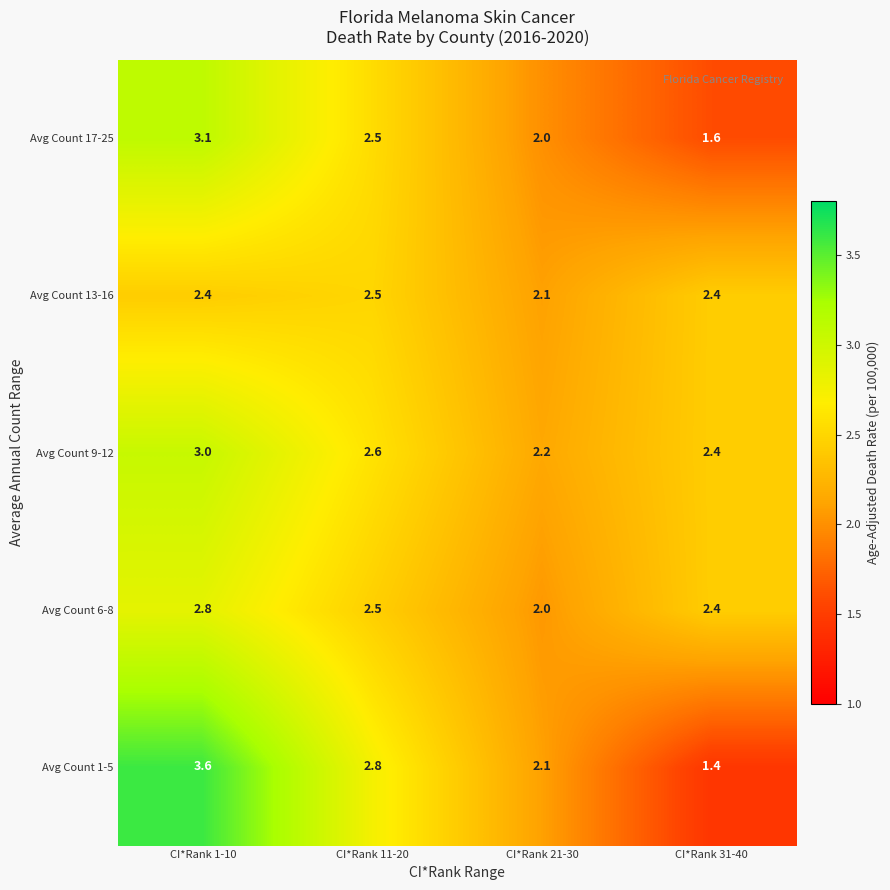

What is the sum of the Avg Count 17-25 values at CI*Rank 31-40 and CI*Rank 1-10?

4.7